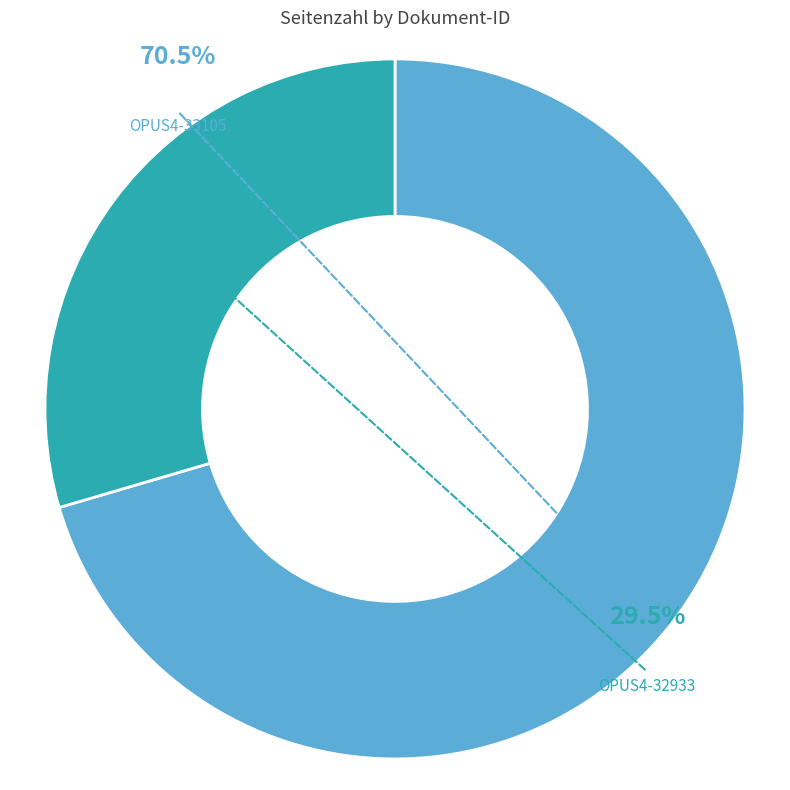

What portion of the pie excludes OPUS4-33105?

29.5%